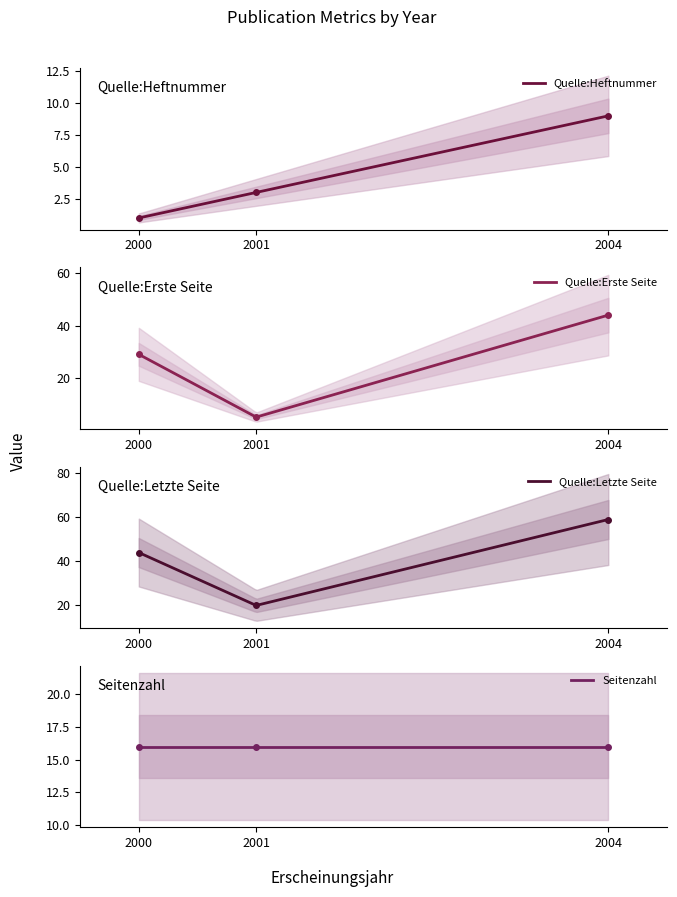

Which series changed the most between 2001 and 2004?

Quelle:Erste Seite